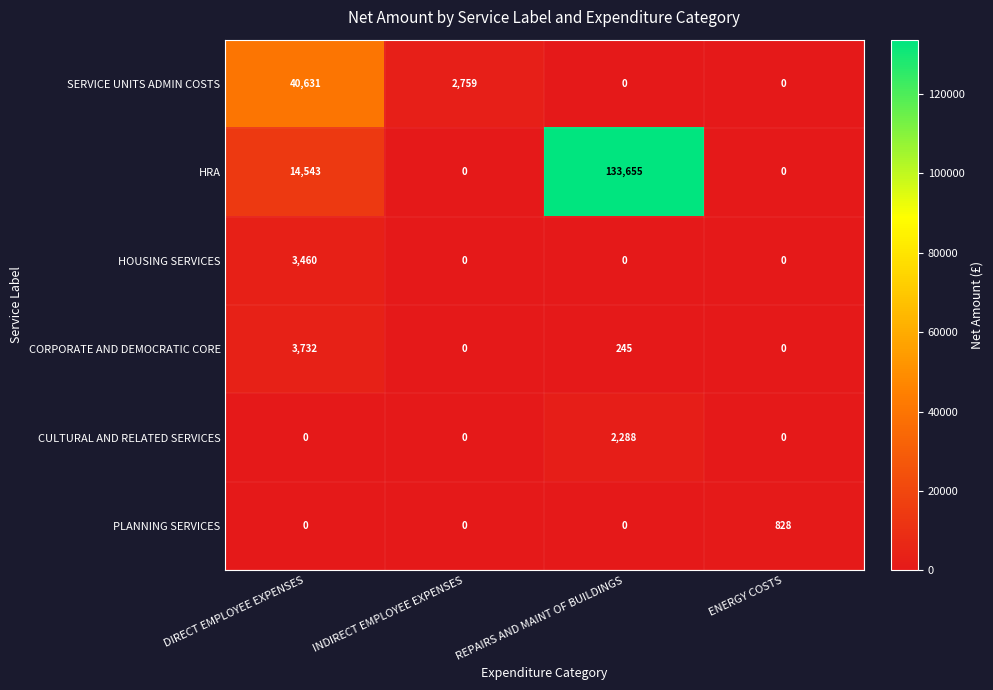

List the series in order of their peak value, lowest first.

PLANNING SERVICES, CULTURAL AND RELATED SERVICES, HOUSING SERVICES, CORPORATE AND DEMOCRATIC CORE, SERVICE UNITS ADMIN COSTS, HRA